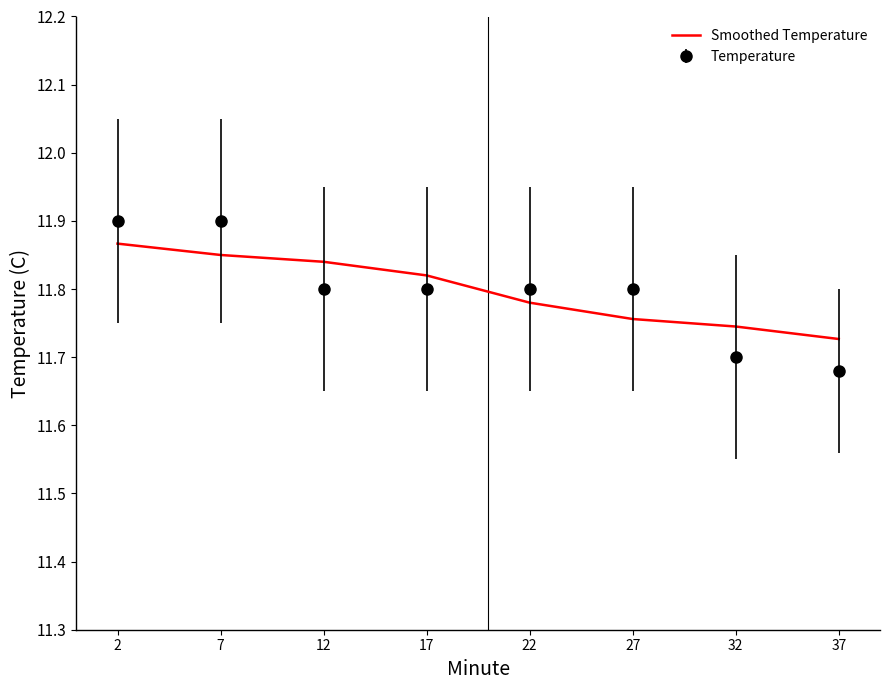

Is the value of Temperature at 17 greater than the value of Smoothed Temperature at 37?

Yes